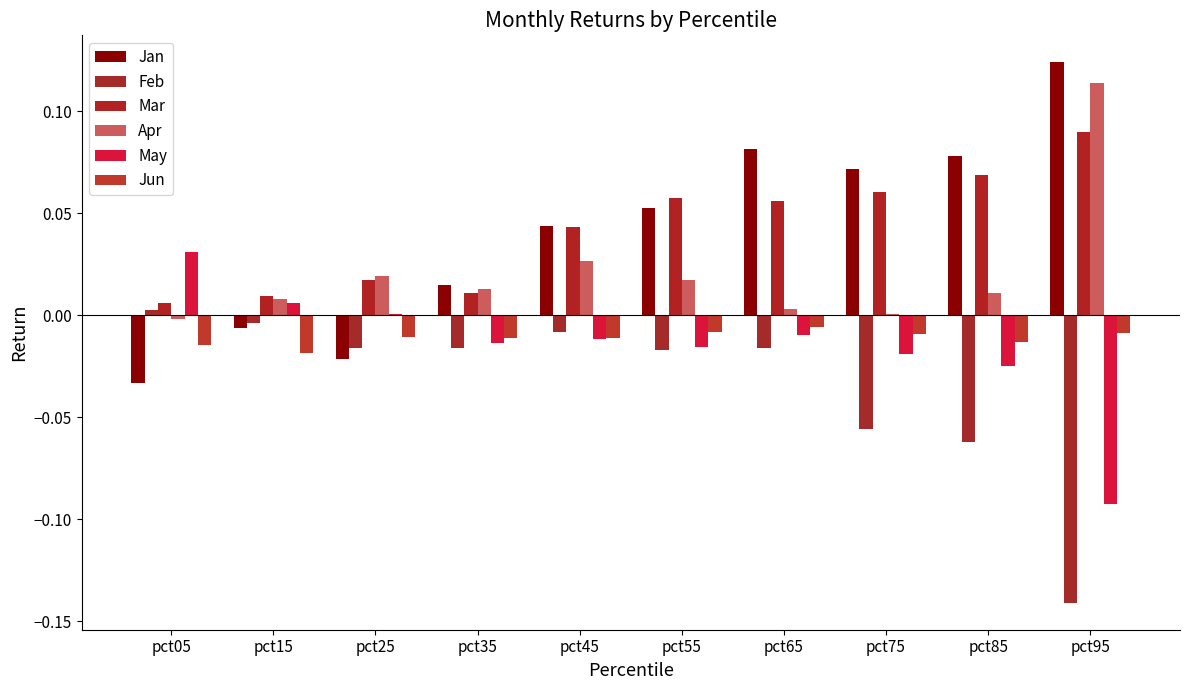

Which label corresponds to the smallest value in the chart?

pct95